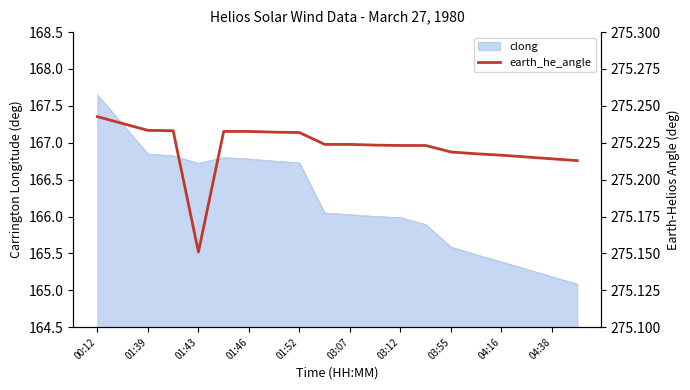

True or false: there are more than 1 points higher than both neighbors.

False